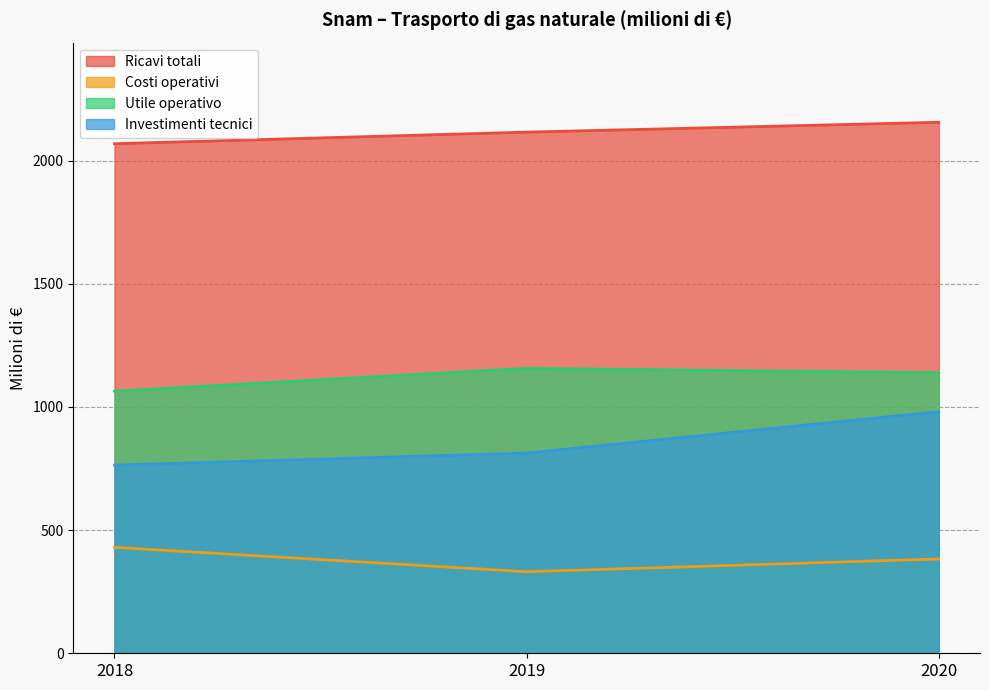

What is the value of the Costi operativi point at the 3rd from the left?

383